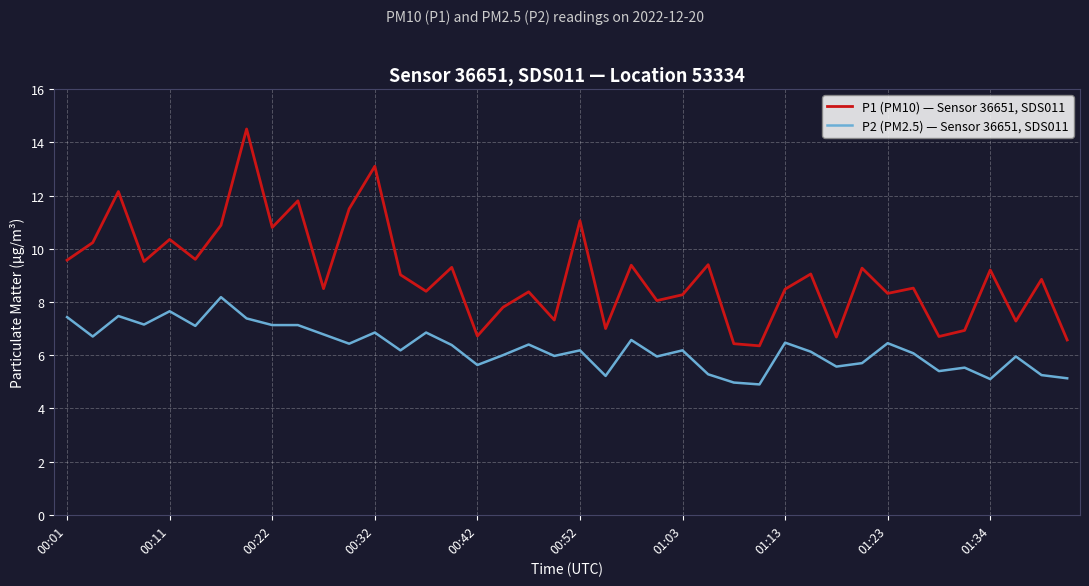

Which series has the largest range (max minus min)?

P1 (PM10) — Sensor 36651, SDS011